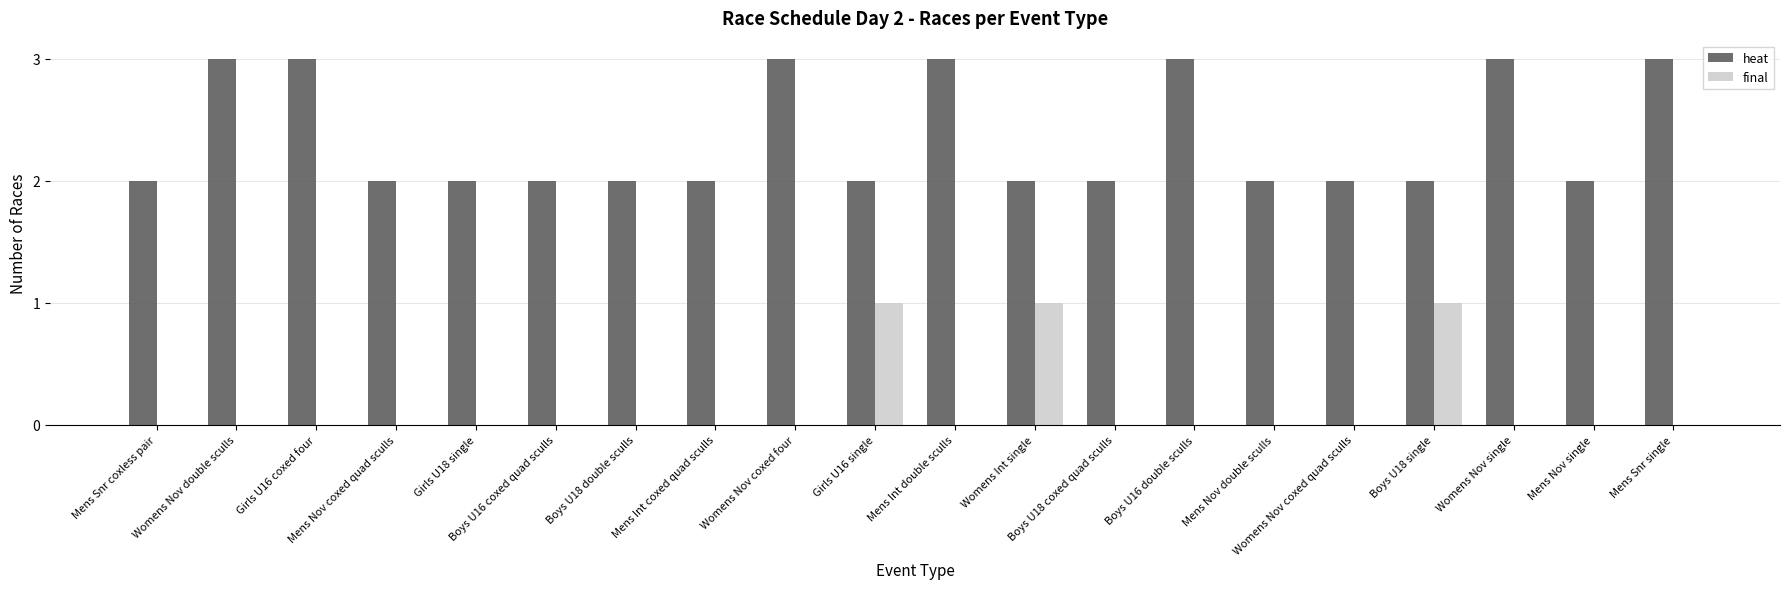

Where is final nearest to the value 0?

Mens Snr coxless pair